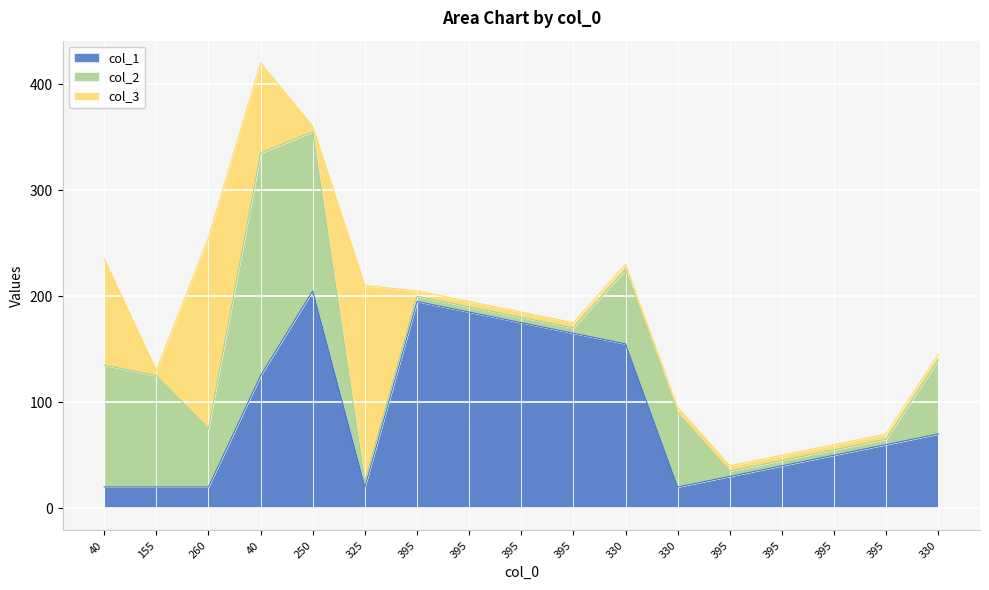

What is the difference between the highest and lowest values at 395?

190